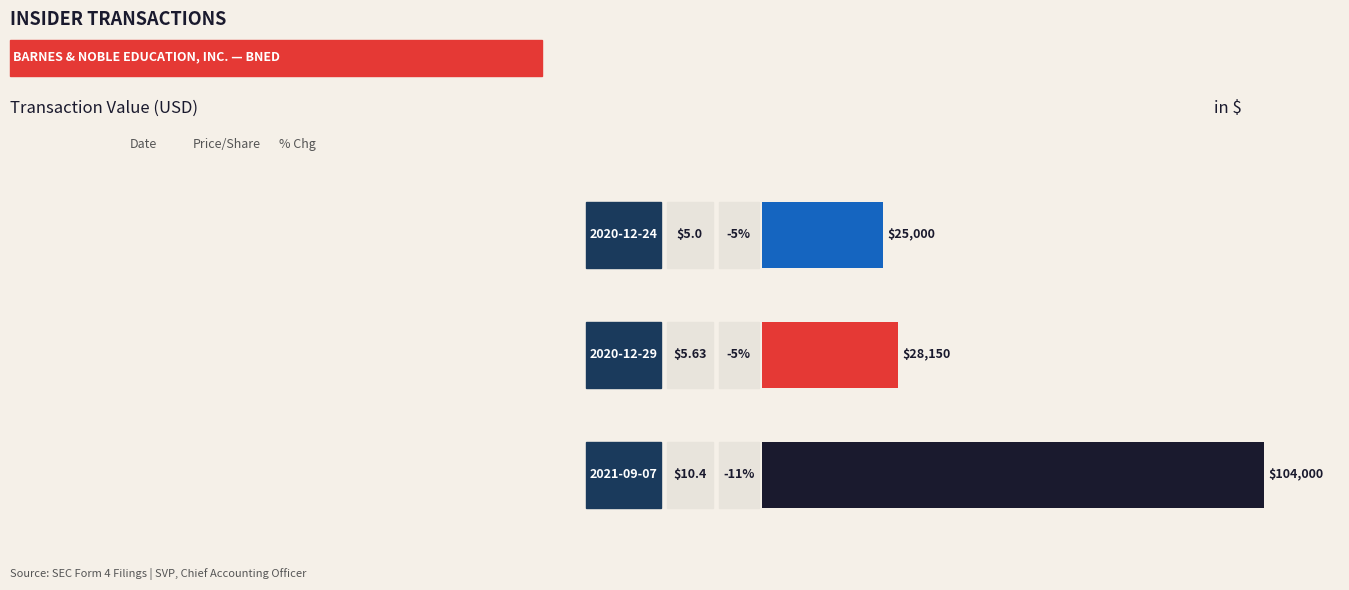

What is the smallest value displayed?

25000